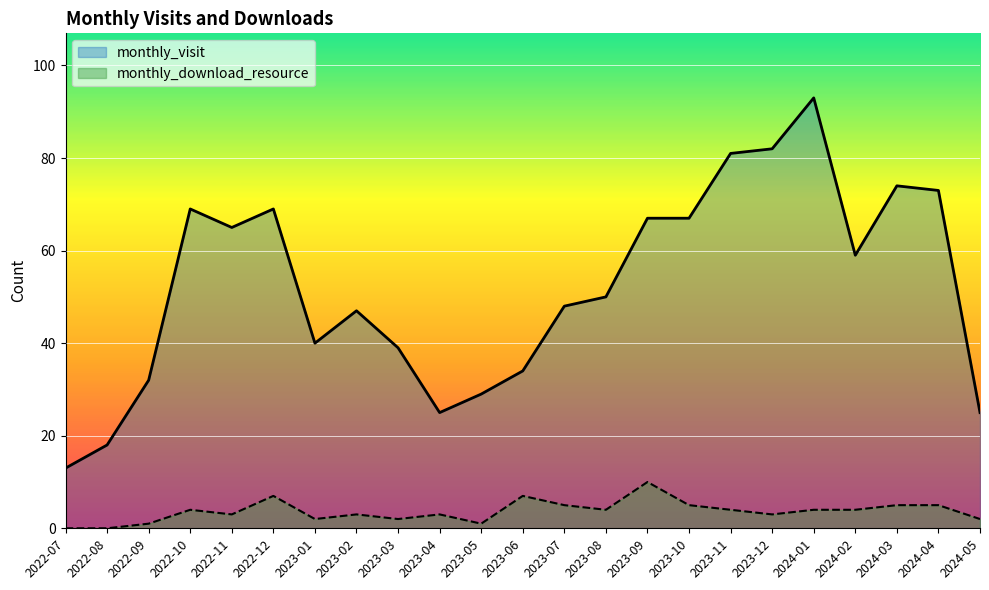

What is the label of the 21st point from the right?

2022-09